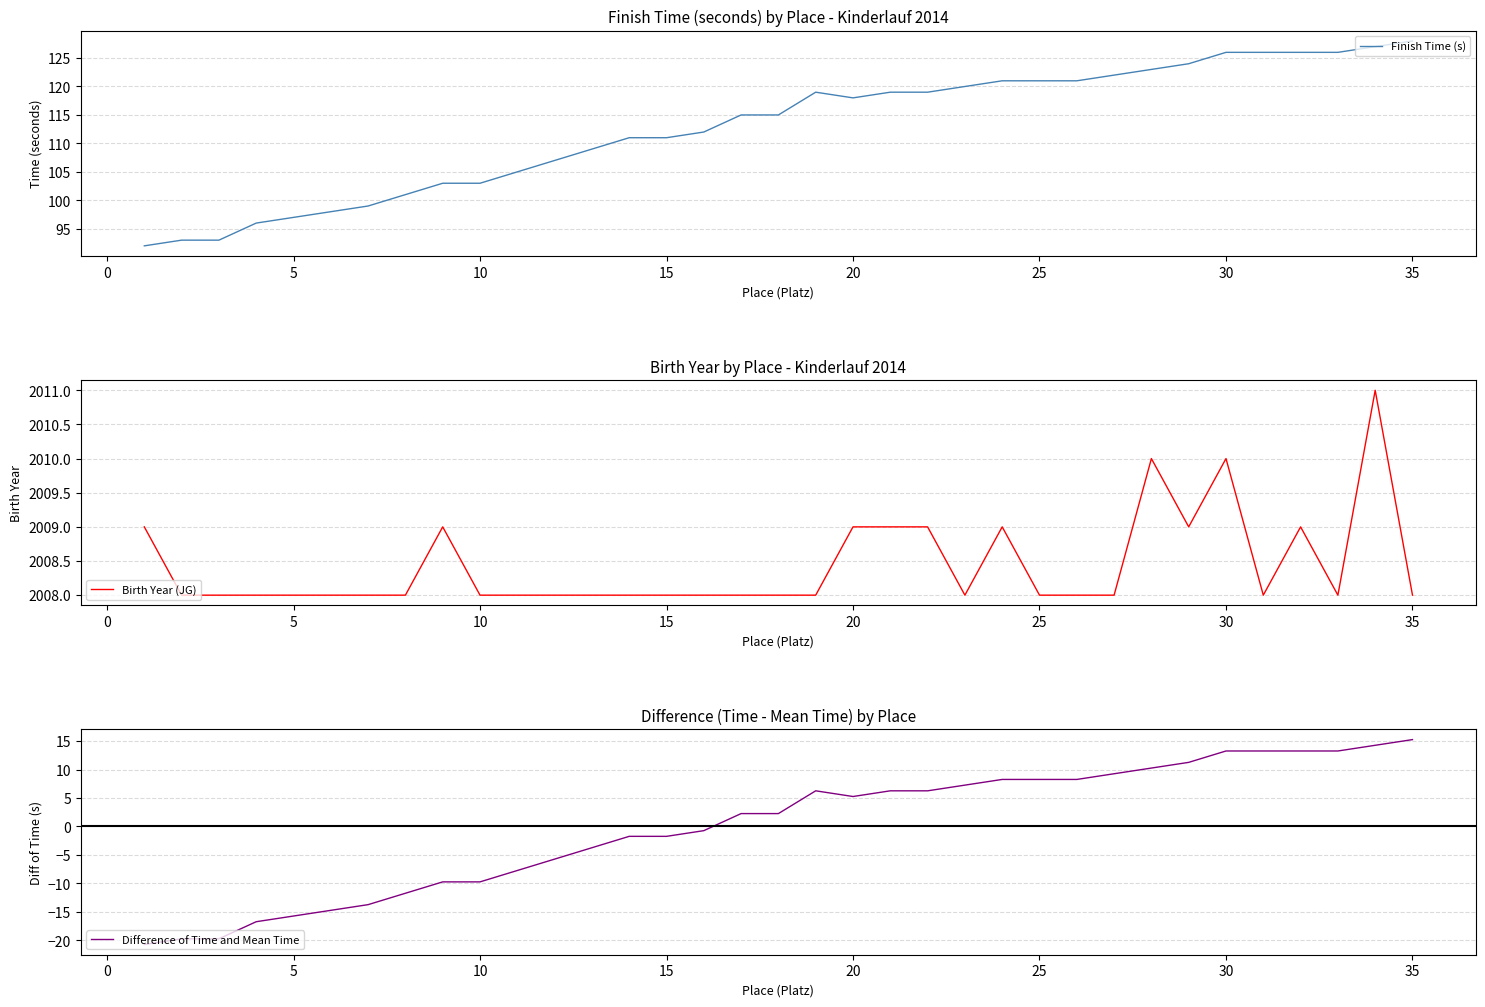

Is it true that Birth Year (JG) equals 573 at 15?

False